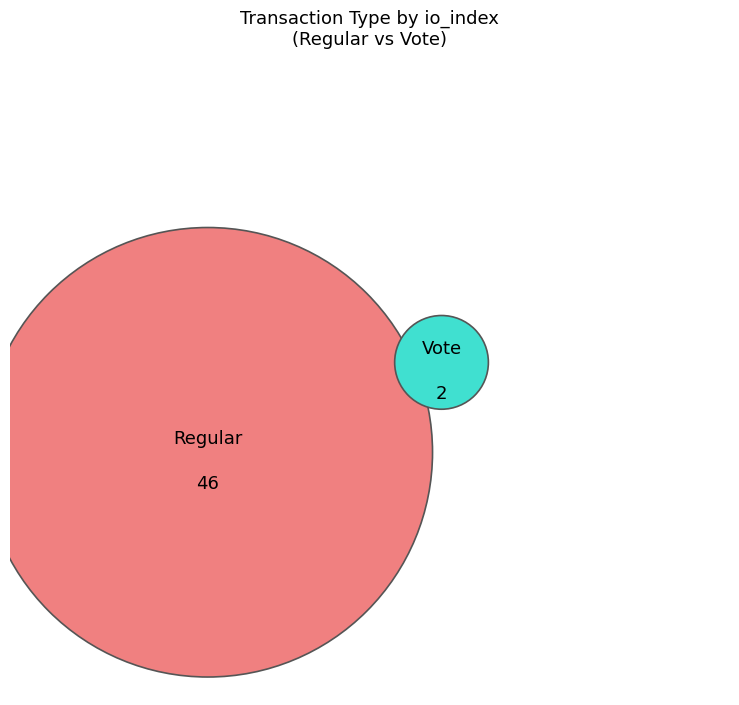

Count the number of slices in the pie.

2